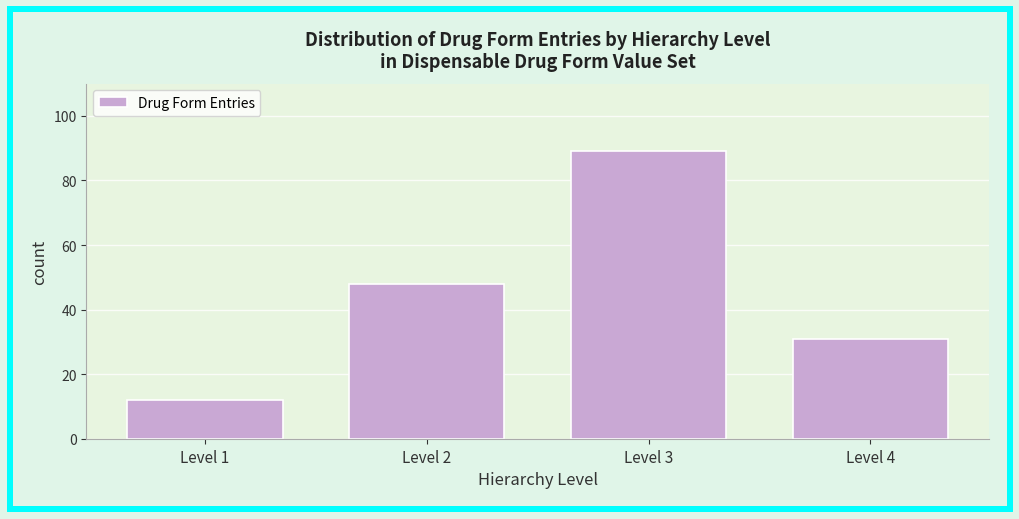

Reading left to right, what are all the values shown in this chart?

Level 1=12	Level 2=48	Level 3=89	Level 4=31